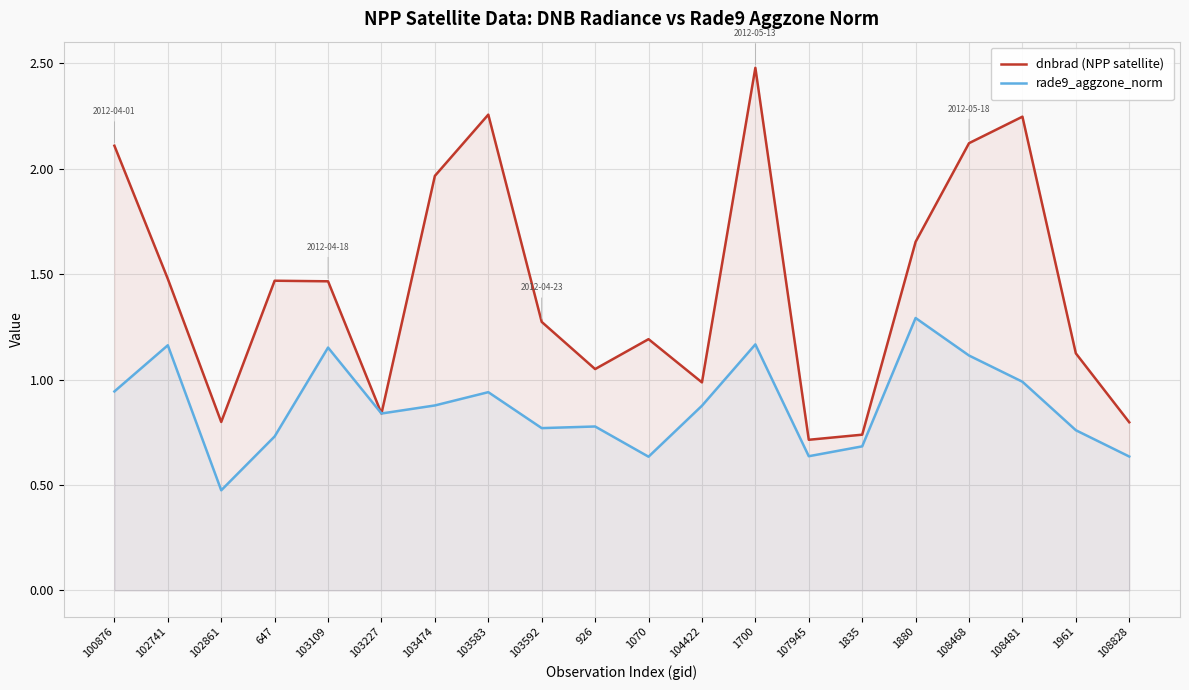

What is the sum of the rade9_aggzone_norm values at 108468 and 103227?

2.0